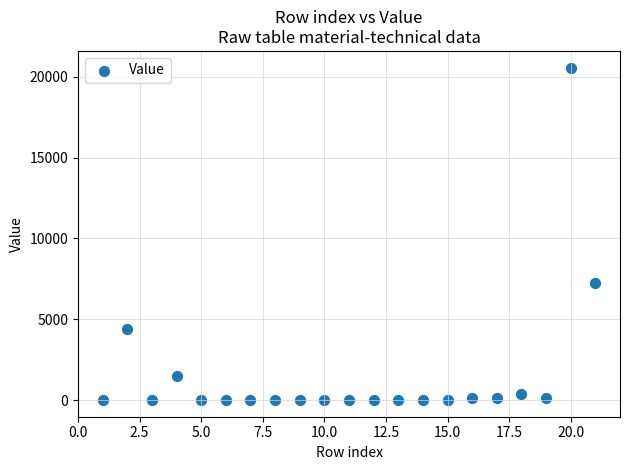

What is the range of Y values (max minus min)?

20564